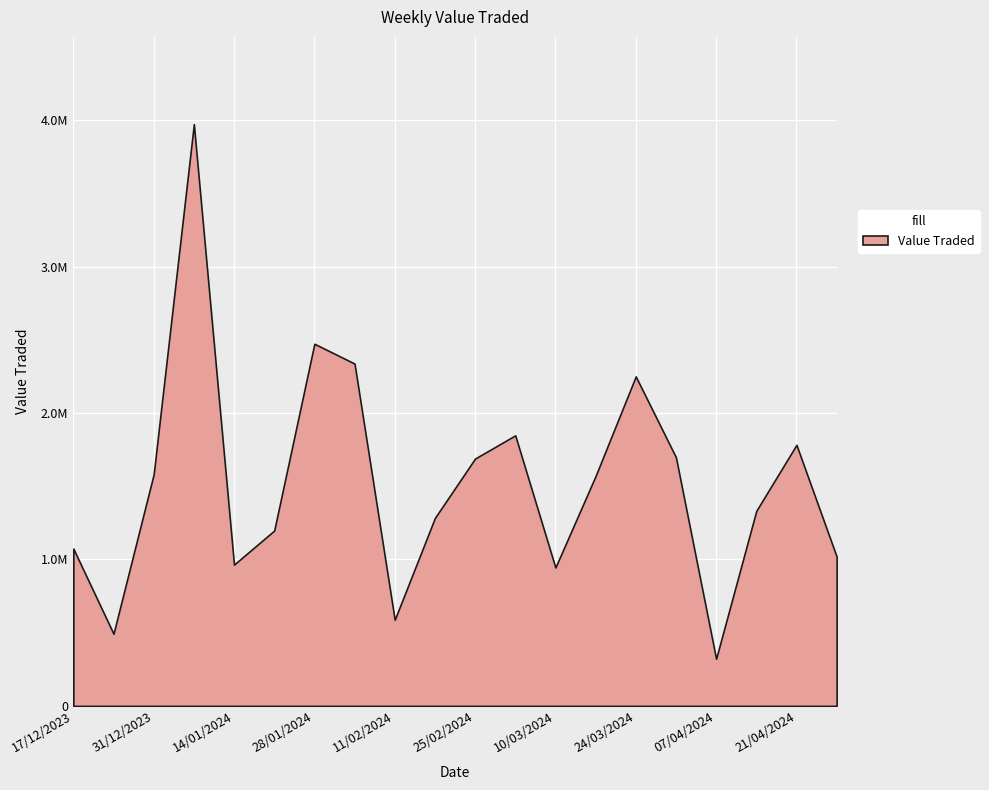

At which label is the value closest to 2147647?

24/03/2024